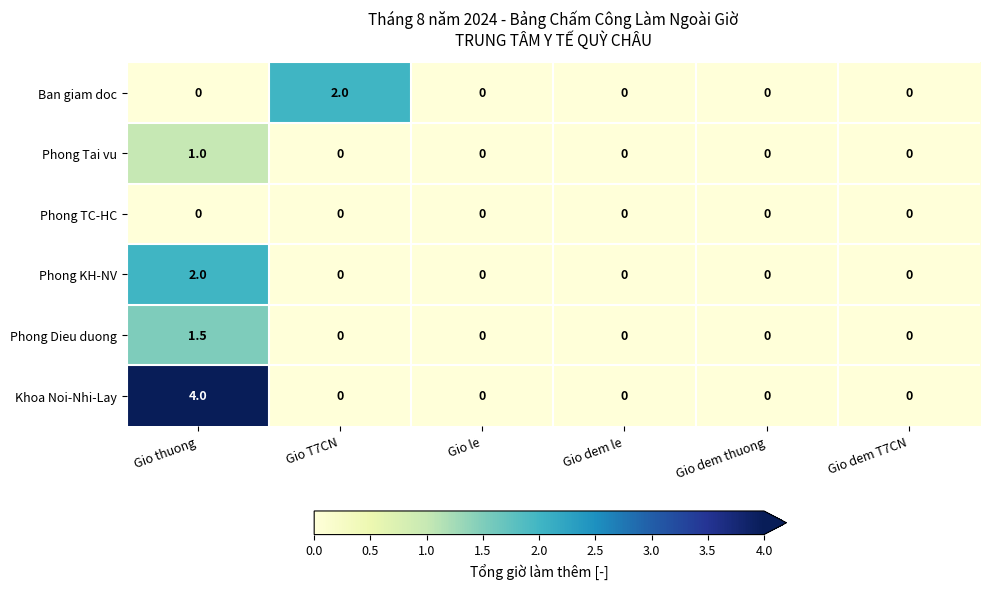

Which category has the highest value across all series?

Gio thuong